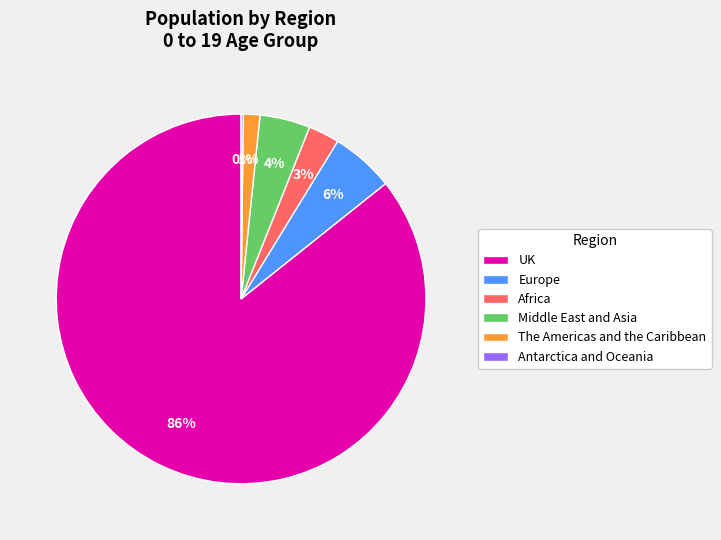

Is it true that Africa is 3% of the pie?

True